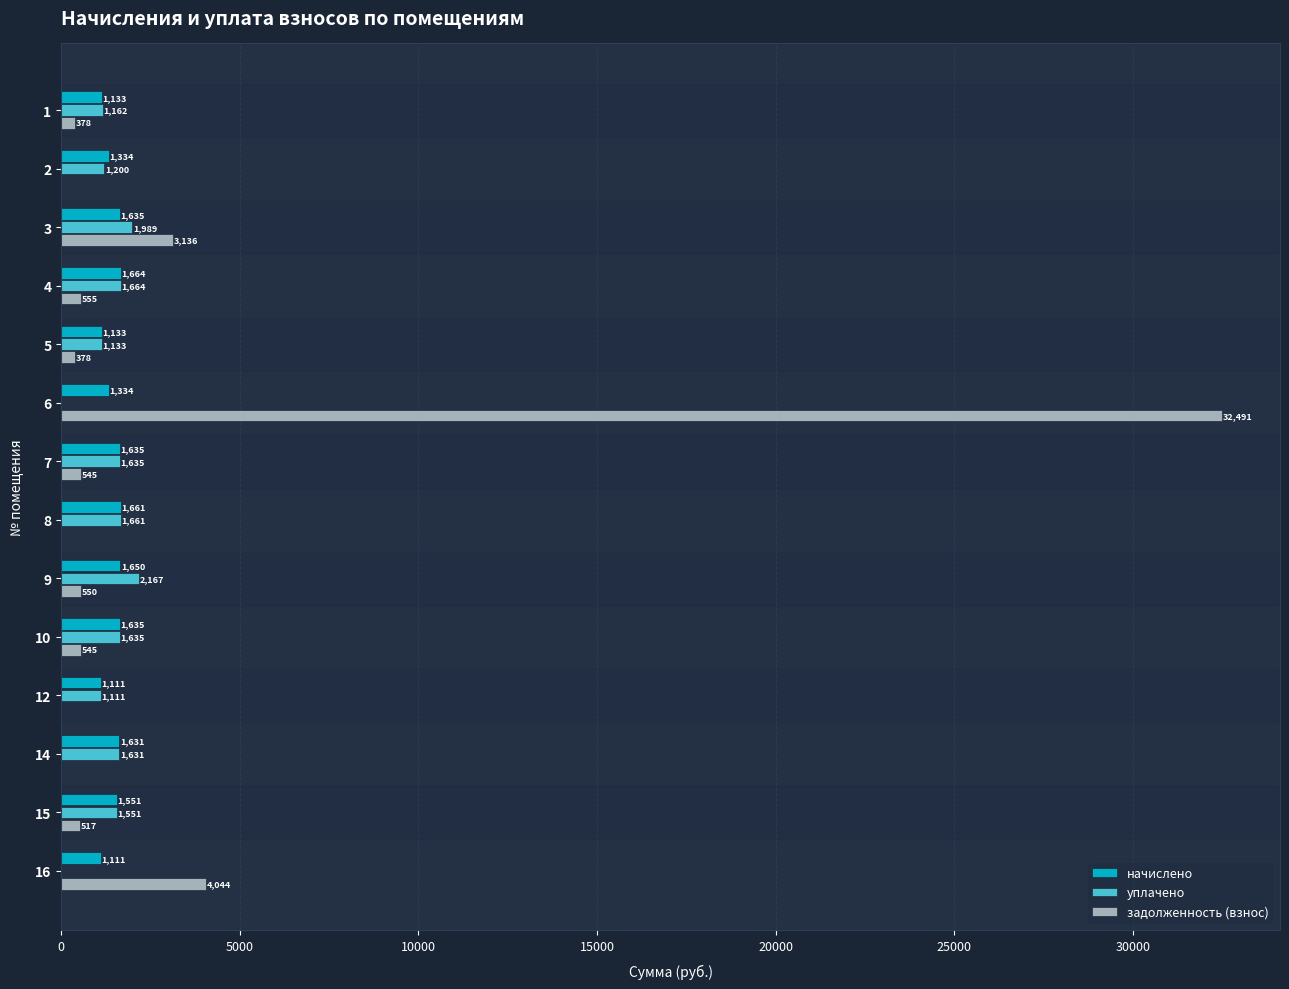

Read the начислено value at 15.

1550.7